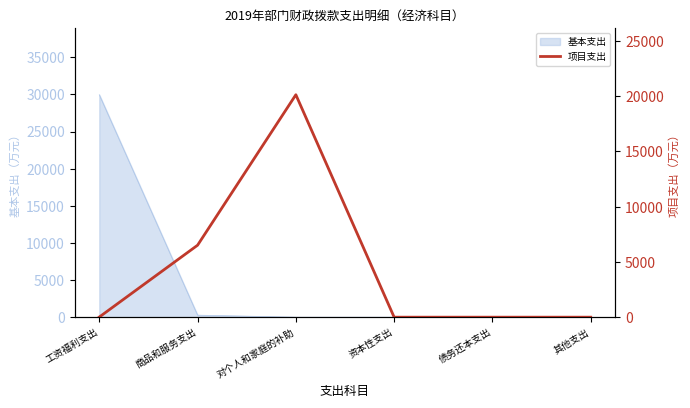

At which category does the chart reach its minimum across all series?

资本性支出